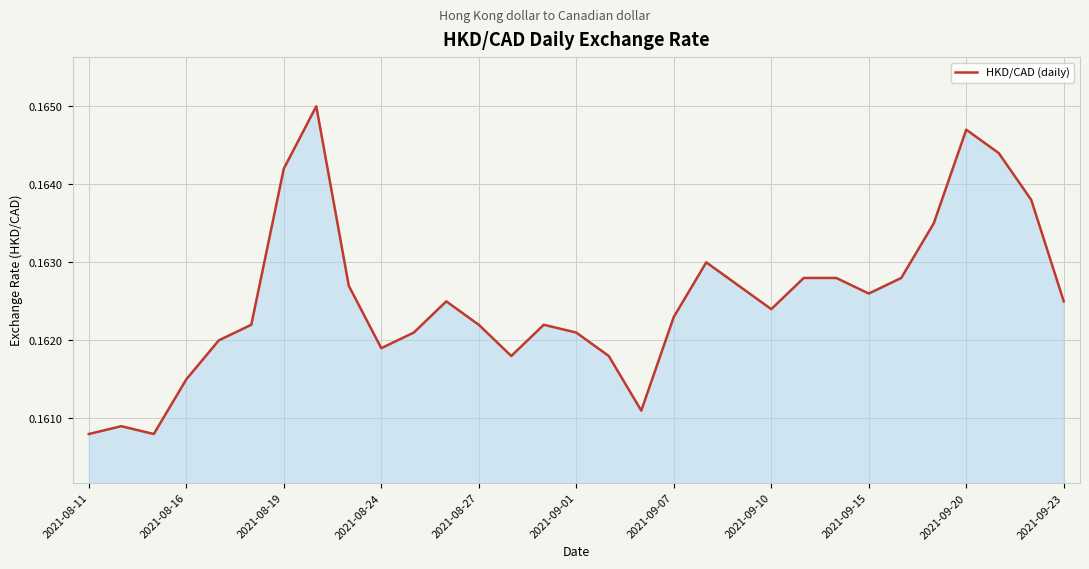

Which label corresponds to the smallest value in the chart?

2021-08-11